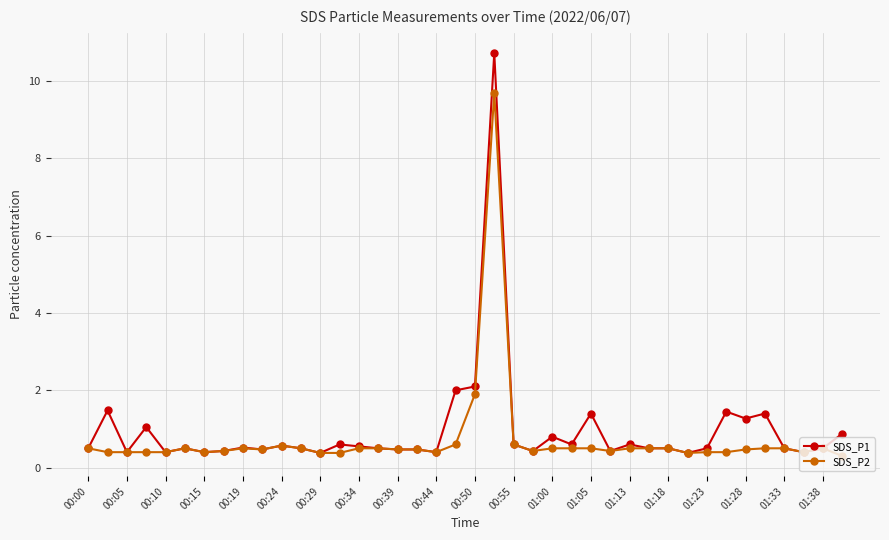

Is this an area chart (filled region under the line)?

No